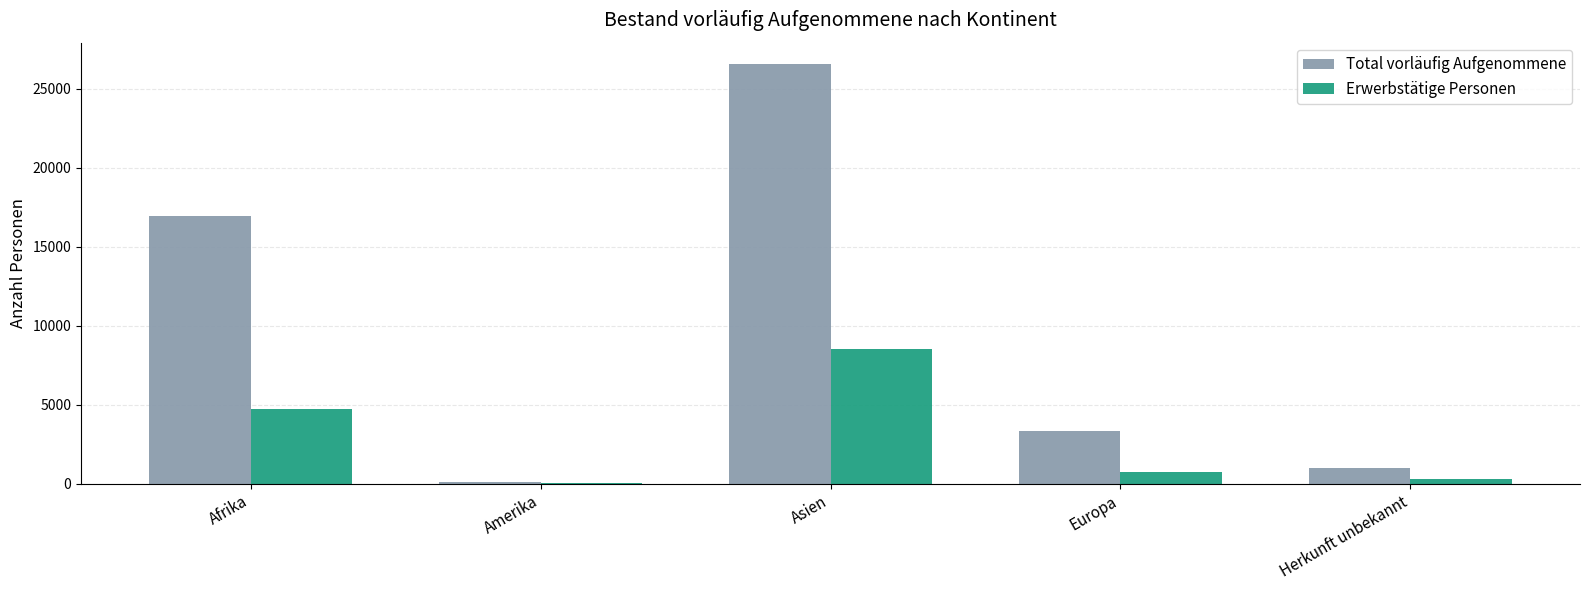

What is the average value of the Total vorläufig Aufgenommene series?

9593